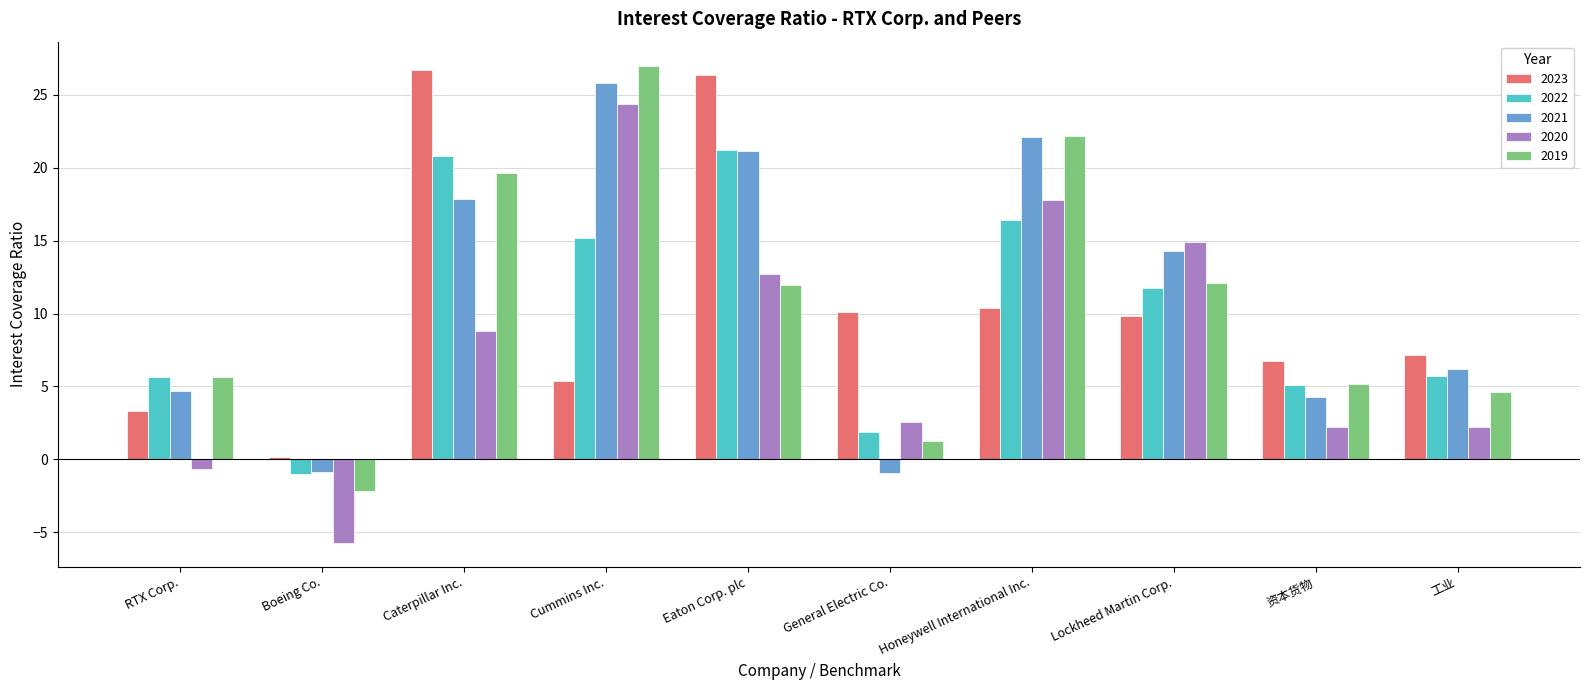

Which category has the highest value across all series?

Cummins Inc.